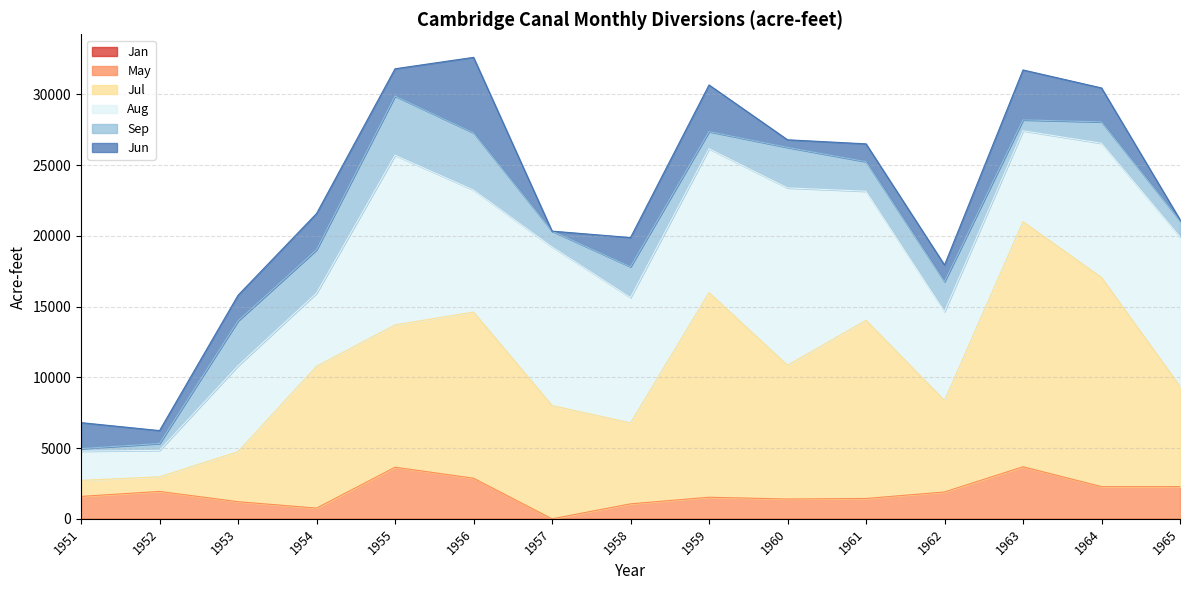

Which series has the largest range (max minus min)?

Jul